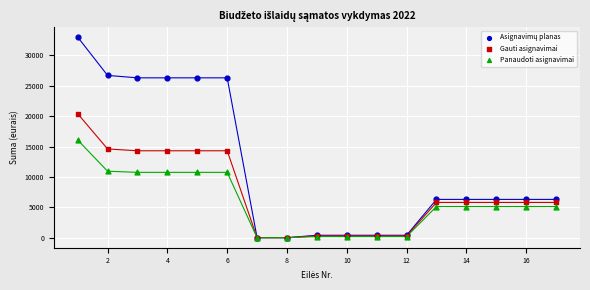

Across all series, what Y value is closest to 16500?

16064.9